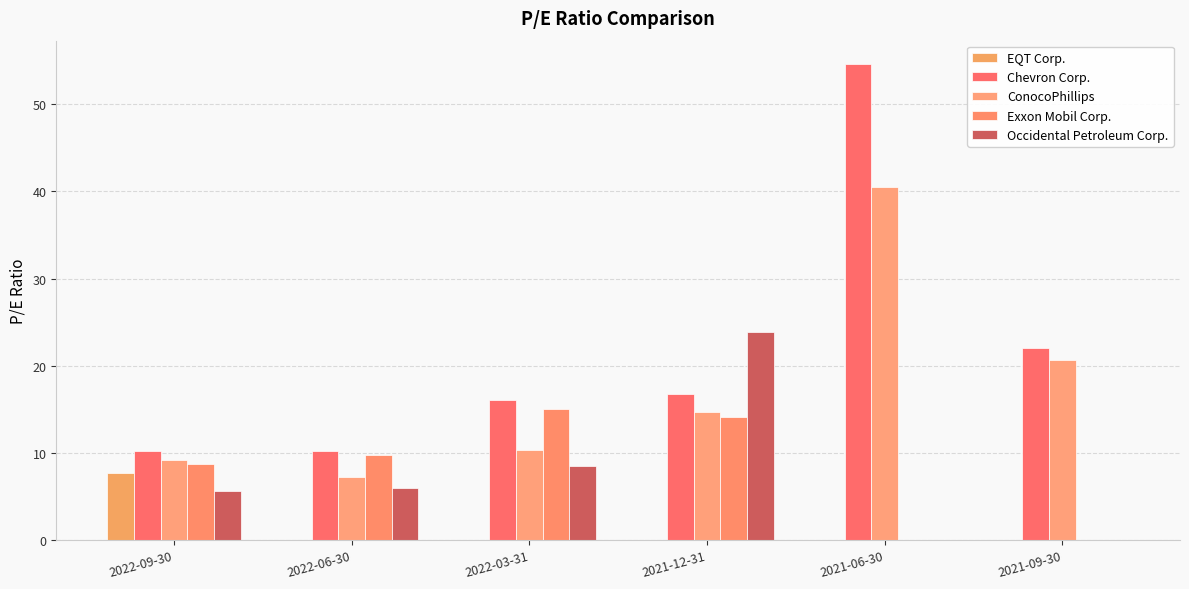

Does the chart contain stacked bars?

No